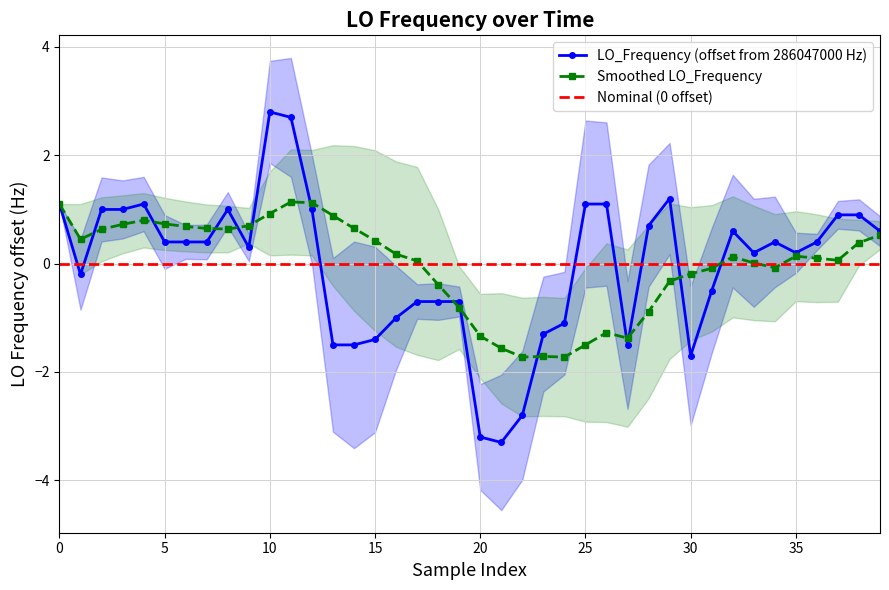

What is the difference between the maximum and minimum values?

6.1